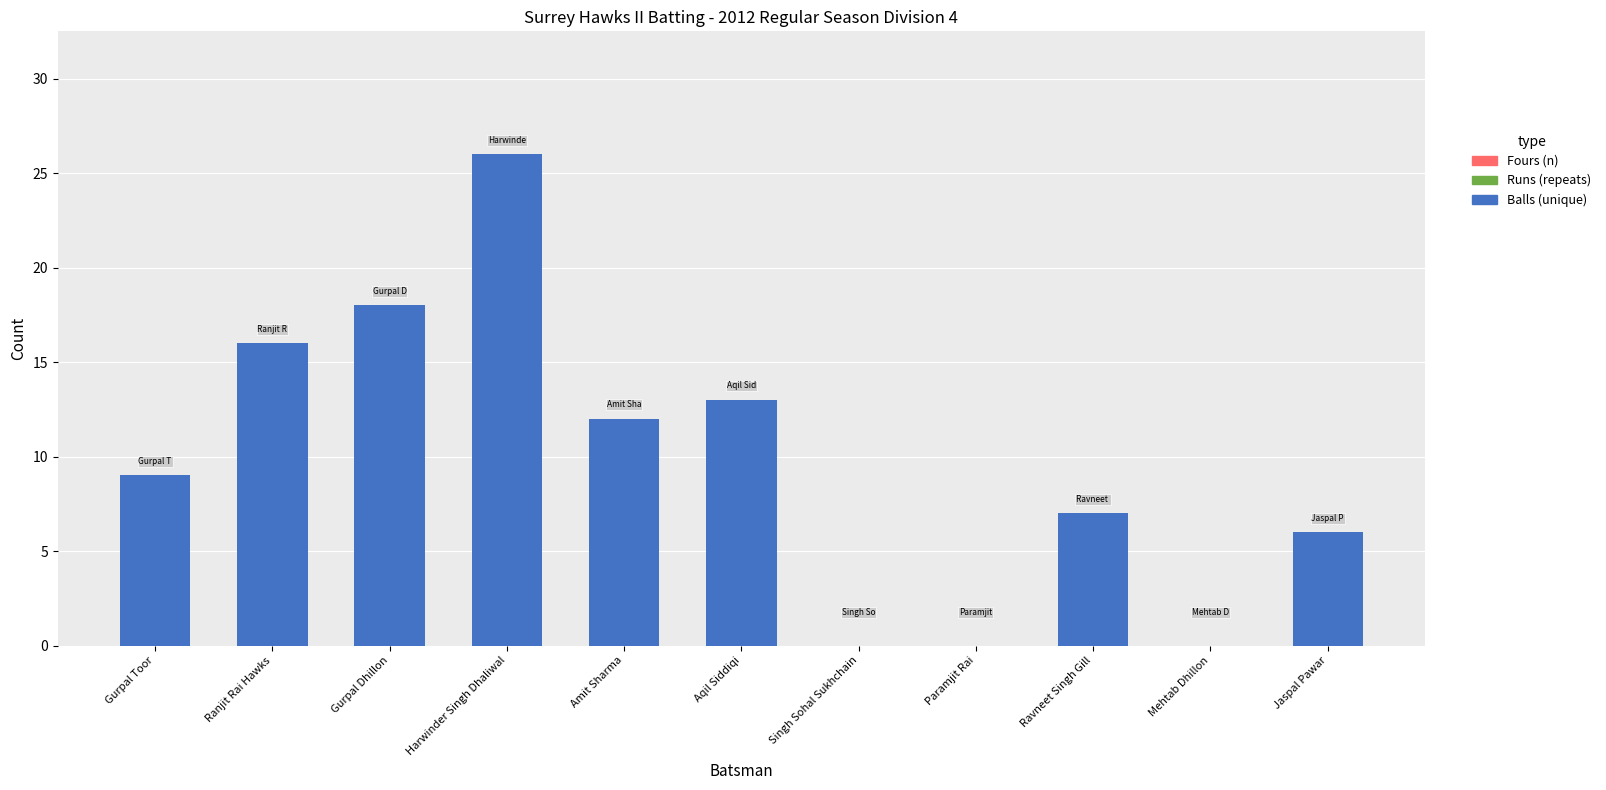

What is the sum of the values at Ranjit Rai Hawks and Gurpal Toor?

25